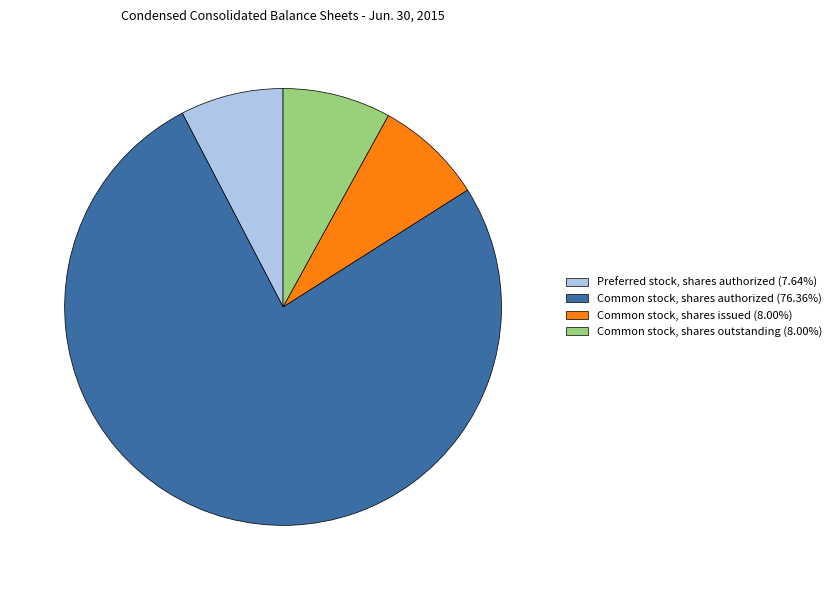

How many segments does this pie chart have?

4